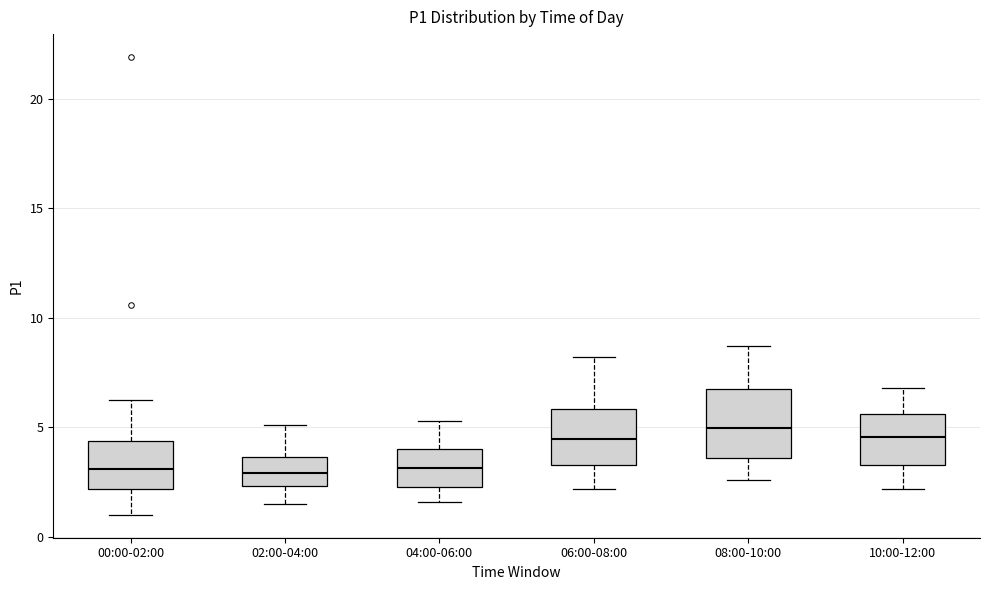

Reading left to right, read every box against the y-axis: the position of its median line, the range the box covers, and the ends of its whiskers. The values are not printed on the chart, so give them approximately, as read against the axis.

00:00-02:00: median 3.0, box 2.0 to 4.5, whiskers 1.0 to 6.5
02:00-04:00: median 3.0, box 2.5 to 3.5, whiskers 1.5 to 5.0
04:00-06:00: median 3.0, box 2.5 to 4.0, whiskers 1.5 to 5.5
06:00-08:00: median 4.5, box 3.5 to 6.0, whiskers 2.0 to 8.0
08:00-10:00: median 5.0, box 3.5 to 6.5, whiskers 2.5 to 8.5
10:00-12:00: median 4.5, box 3.5 to 5.5, whiskers 2.0 to 7.0